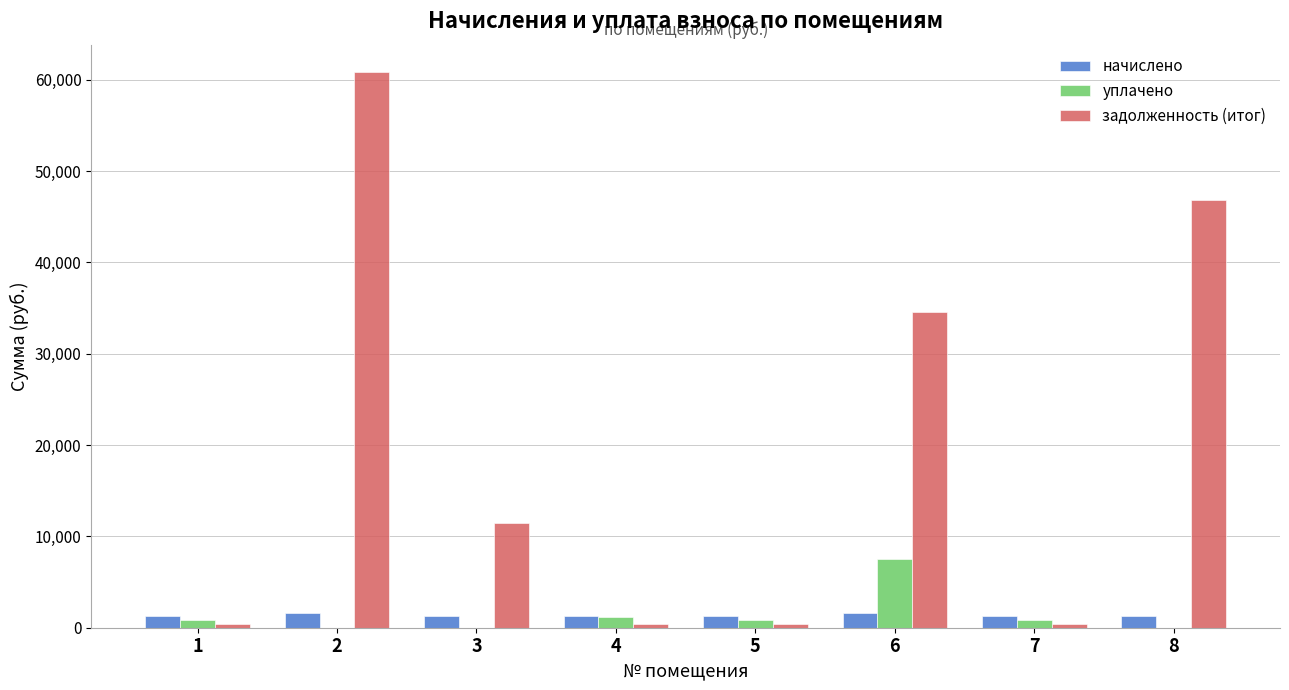

What is the total value across all series at 3?

12814.9